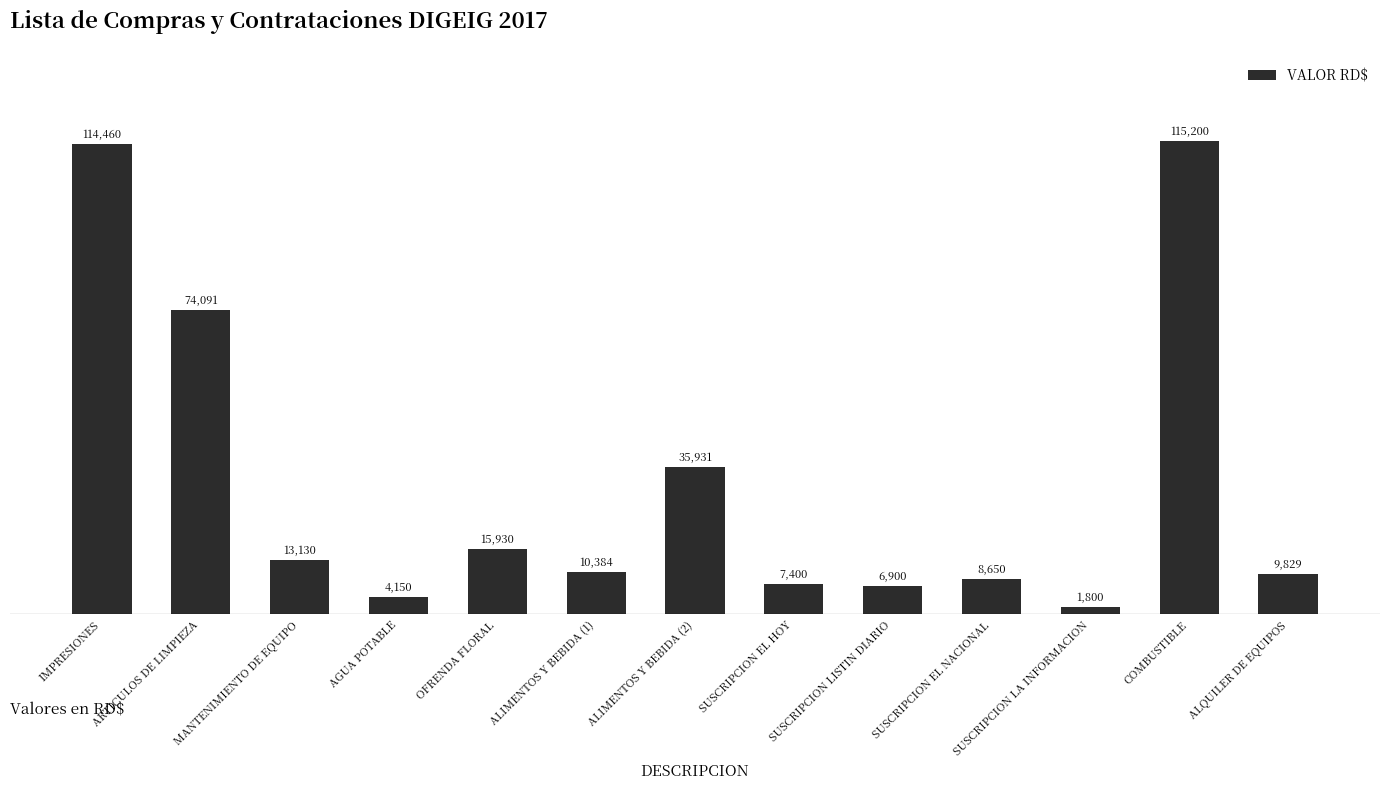

What is the difference between the maximum and second lowest values?

111050.0